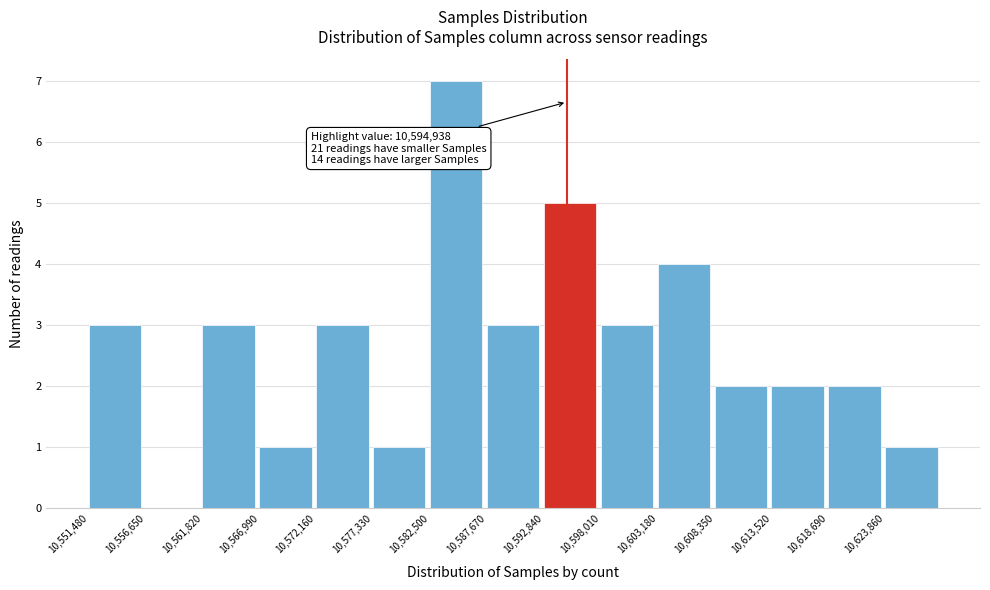

Over which range of the x-axis is the bar tallest?

10583000 to 10588000